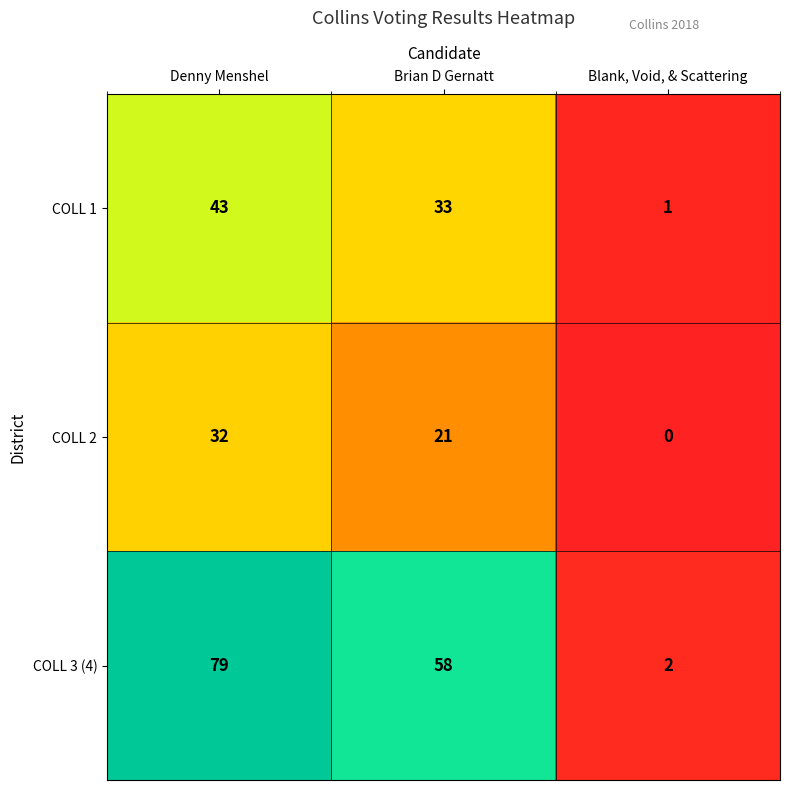

The COLL 3 (4) series shows 82 at Brian D Gernatt. True or false?

False